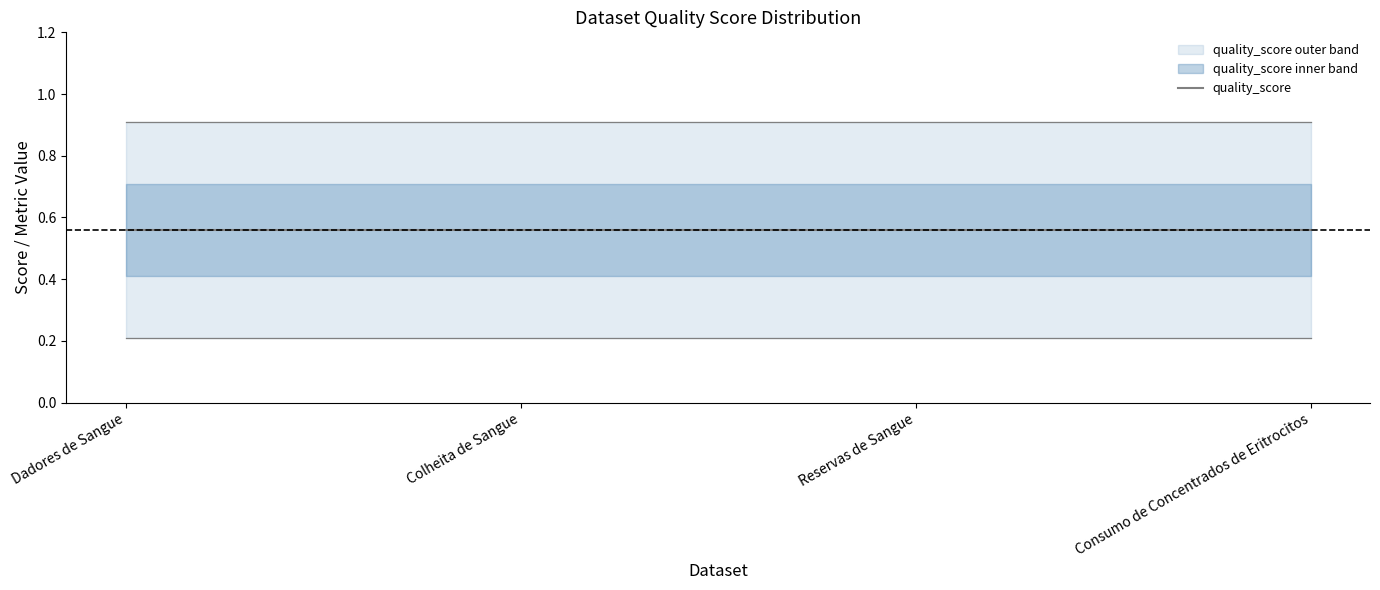

List the labels in order of metric.followers value, largest first.

Dadores de Sangue, Colheita de Sangue, Reservas de Sangue, Consumo de Concentrados de Eritrocitos